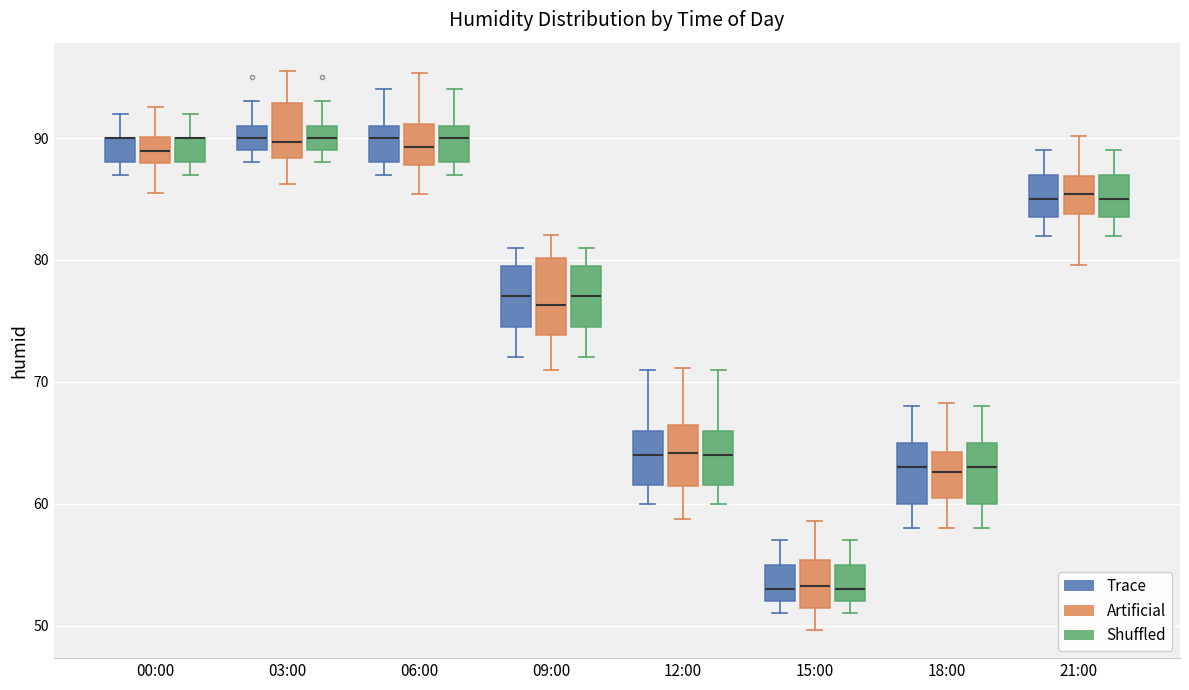

Reading left to right, transcribe this box plot: for each box, give where its median line is, the range the box spans, and where its two whiskers end, as read against the y-axis. The values are not printed on the chart, so give them approximately, as read against the axis.

00:00 (Trace): median 90 (drawn on the box's upper edge), box 88 to 90, whiskers 87 to 92
00:00 (Artificial): median 89, box 88 to 90, whiskers 85 to 93
00:00 (Shuffled): median 90 (drawn on the box's upper edge), box 88 to 90, whiskers 87 to 92
03:00 (Trace): median 90, box 89 to 91, whiskers 88 to 93
03:00 (Artificial): median 90, box 88 to 93, whiskers 86 to 96
03:00 (Shuffled): median 90, box 89 to 91, whiskers 88 to 93
06:00 (Trace): median 90, box 88 to 91, whiskers 87 to 94
06:00 (Artificial): median 89, box 88 to 91, whiskers 85 to 95
06:00 (Shuffled): median 90, box 88 to 91, whiskers 87 to 94
09:00 (Trace): median 77, box 75 to 80, whiskers 72 to 81
09:00 (Artificial): median 76, box 74 to 80, whiskers 71 to 82
09:00 (Shuffled): median 77, box 75 to 80, whiskers 72 to 81
12:00 (Trace): median 64, box 62 to 66, whiskers 60 to 71
12:00 (Artificial): median 64, box 61 to 66, whiskers 59 to 71
12:00 (Shuffled): median 64, box 62 to 66, whiskers 60 to 71
15:00 (Trace): median 53, box 52 to 55, whiskers 51 to 57
15:00 (Artificial): median 53, box 51 to 55, whiskers 50 to 59
15:00 (Shuffled): median 53, box 52 to 55, whiskers 51 to 57
18:00 (Trace): median 63, box 60 to 65, whiskers 58 to 68
18:00 (Artificial): median 63, box 60 to 64, whiskers 58 to 68
18:00 (Shuffled): median 63, box 60 to 65, whiskers 58 to 68
21:00 (Trace): median 85, box 84 to 87, whiskers 82 to 89
21:00 (Artificial): median 85, box 84 to 87, whiskers 80 to 90
21:00 (Shuffled): median 85, box 84 to 87, whiskers 82 to 89